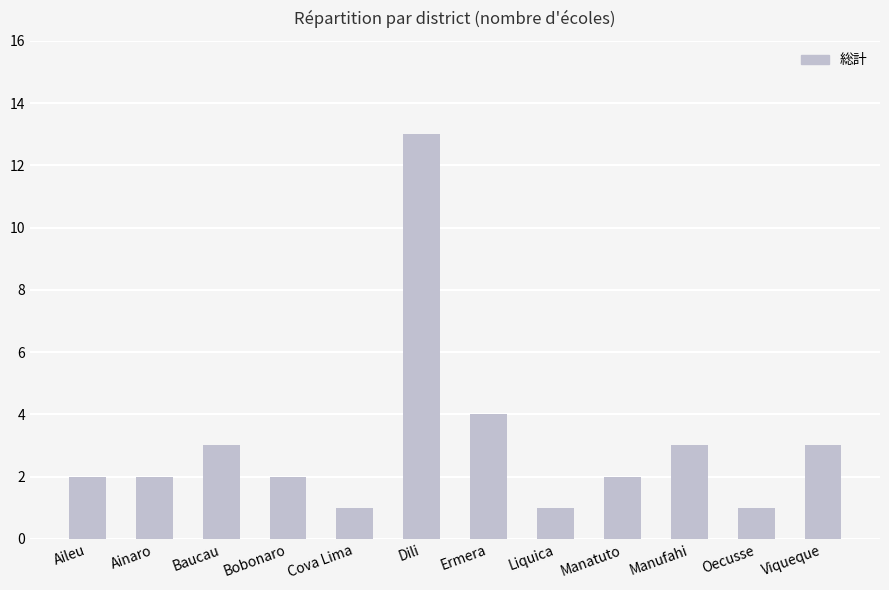

How many data points does each series have?

12